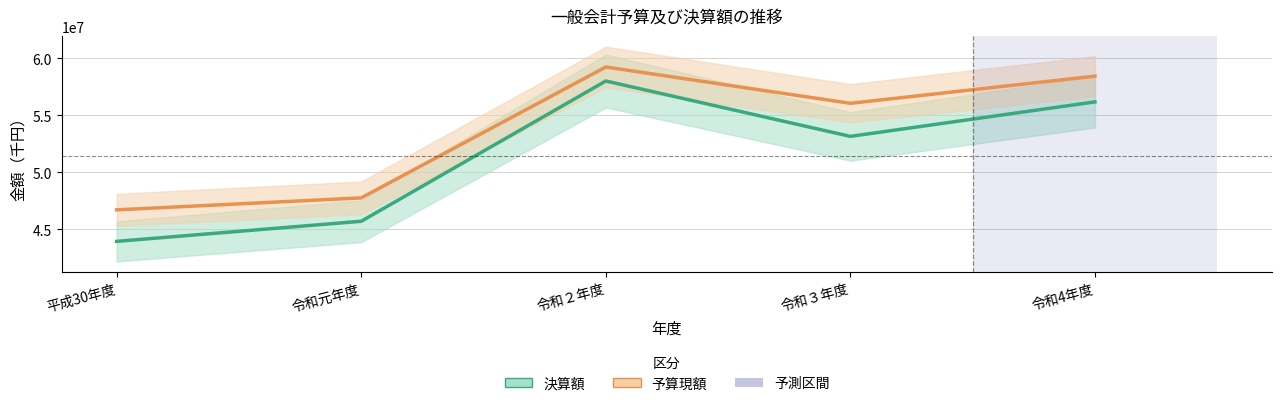

How many lines are shown in the chart?

2